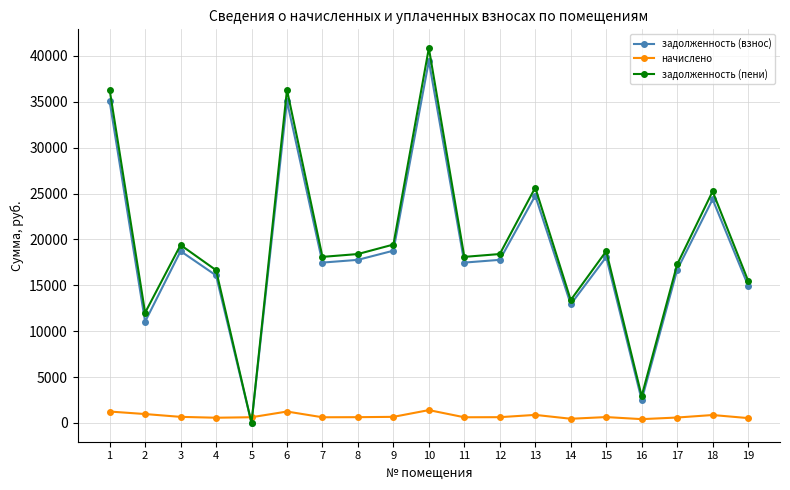

True or false: задолженность (взнос) has a value of 5941.7 at 14.

False